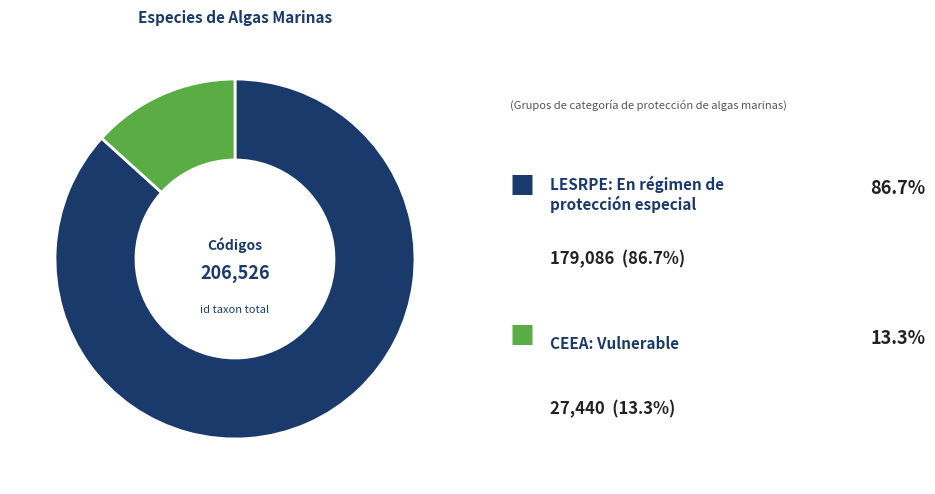

Is there a majority slice in this chart?

Yes